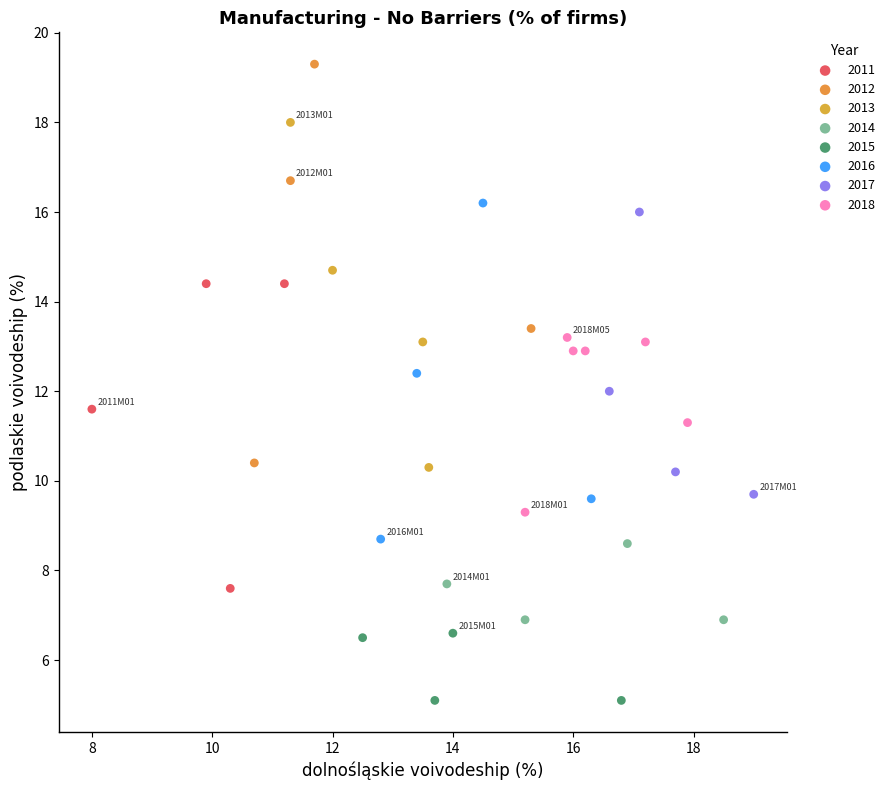

Which series has the largest Y range (max minus min)?

2012